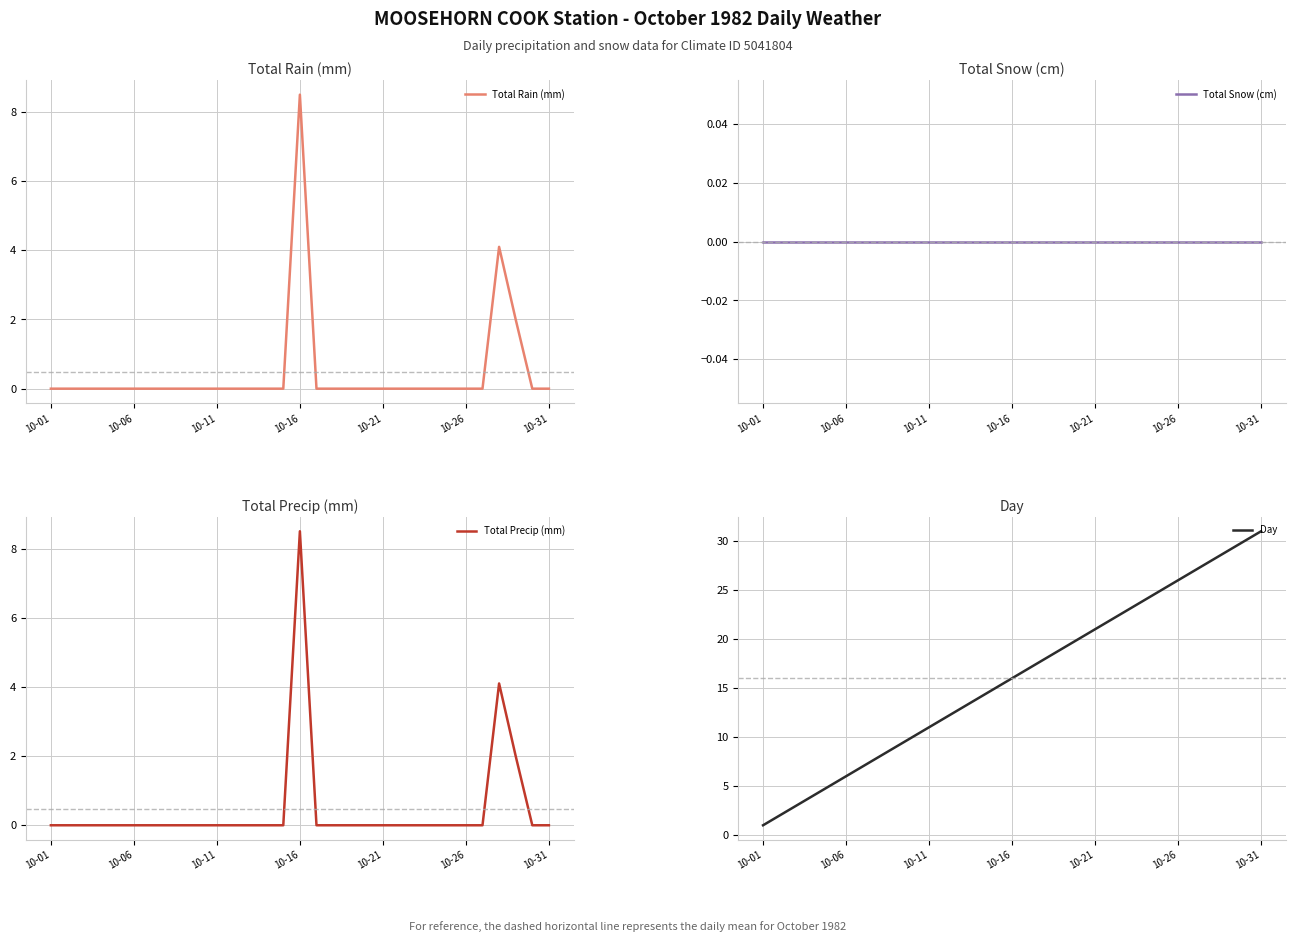

What is the highest value of the Total Rain (mm) series?

8.5